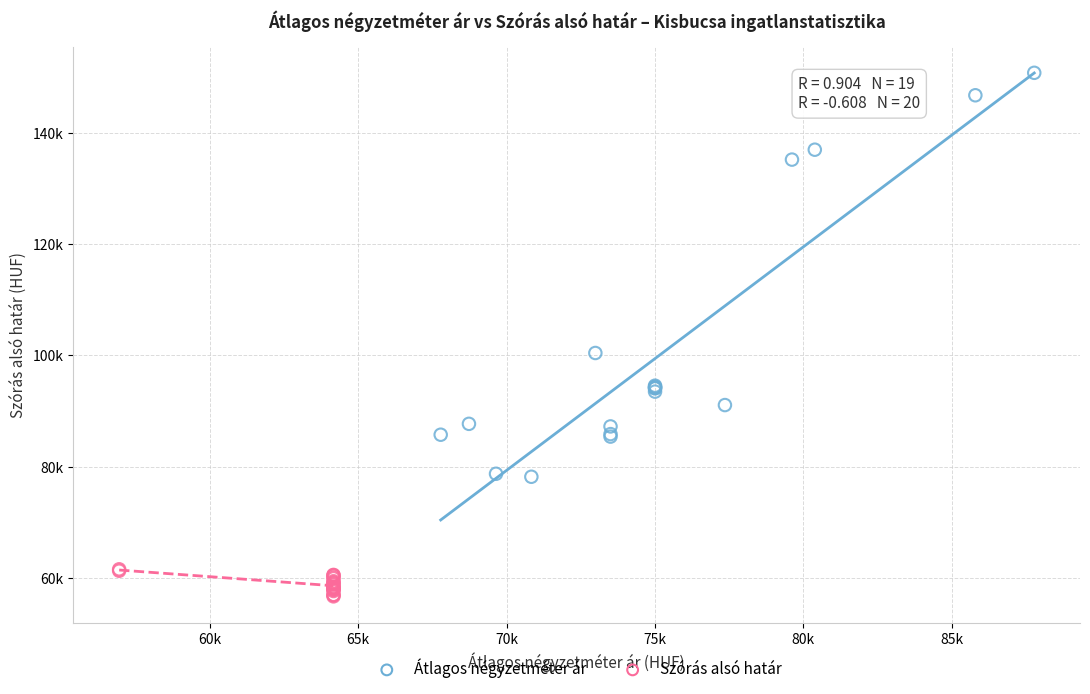

Which series has the widest spread of Y values?

Átlagos négyzetméter ár